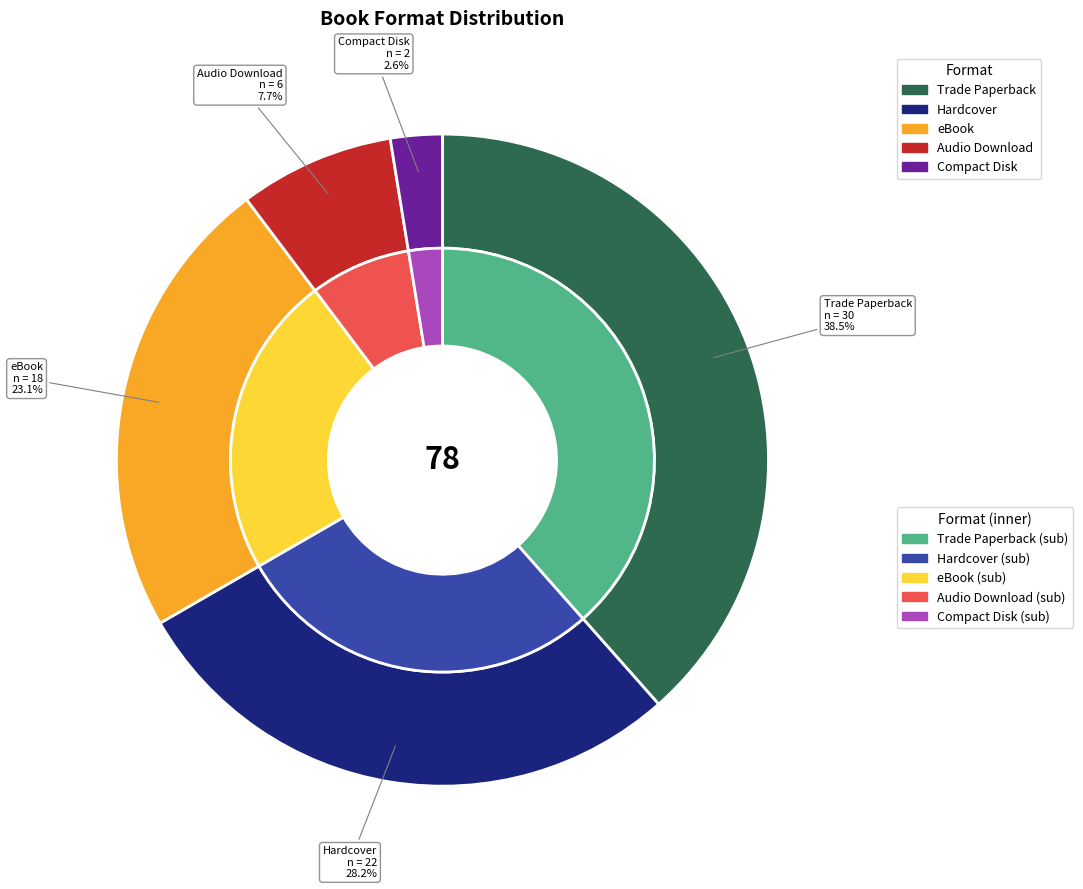

How many segments does this pie chart have?

5